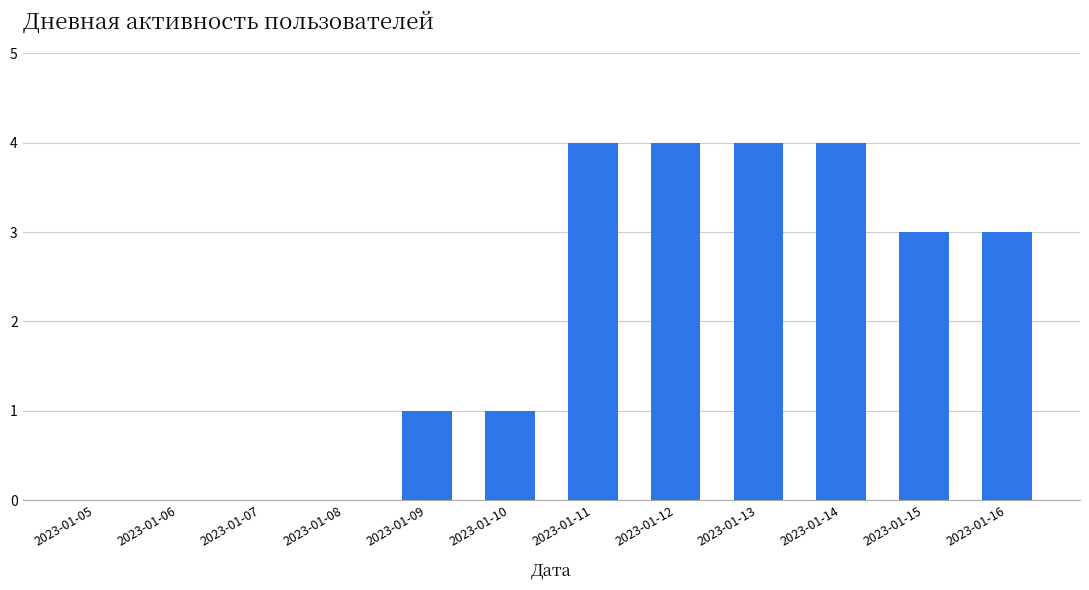

What is the greatest value displayed?

4